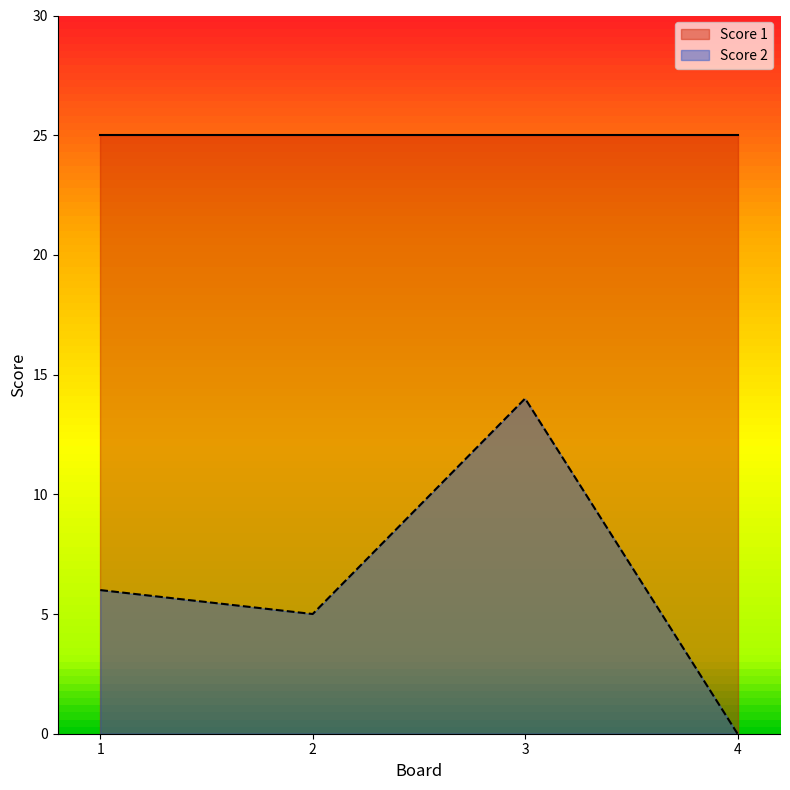

What is the change in value from 3 to 4?

-14